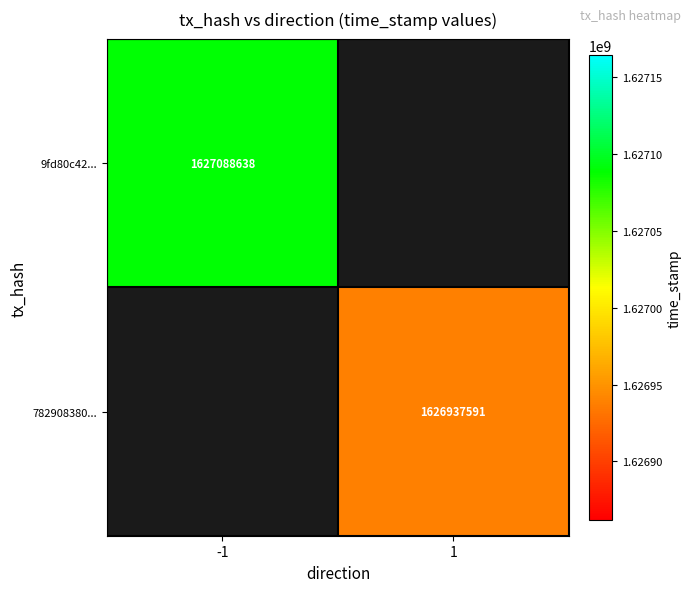

Is the value of 9fd80c42... at -1 greater than the value of 782908380... at 1?

Yes